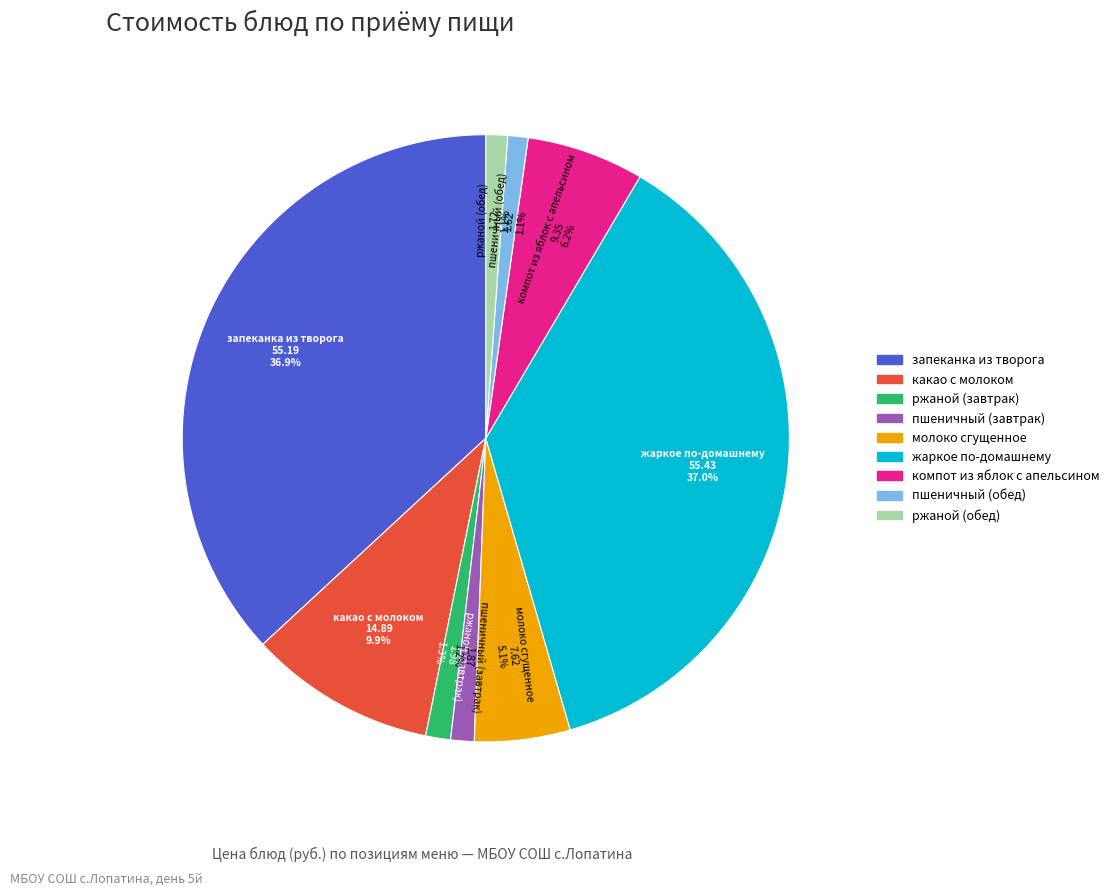

Between какао с молоком and молоко сгущенное, which is larger?

какао с молоком